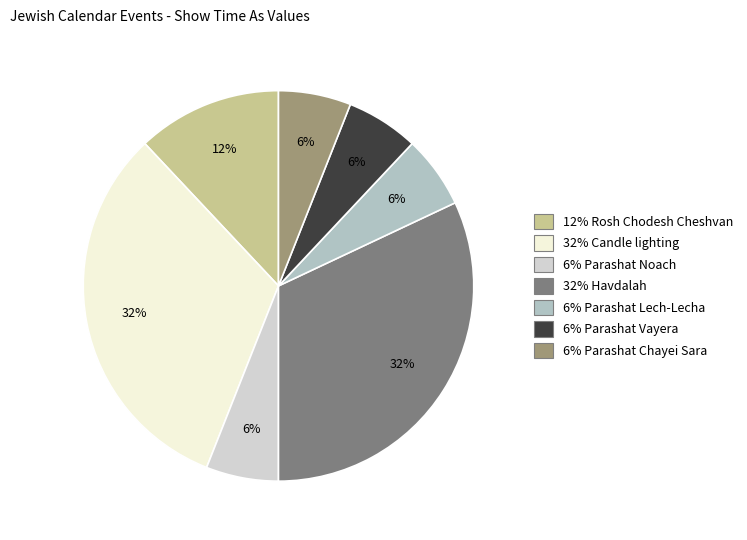

Is it true that 6% Parashat Lech-Lecha is 6% of the pie?

True